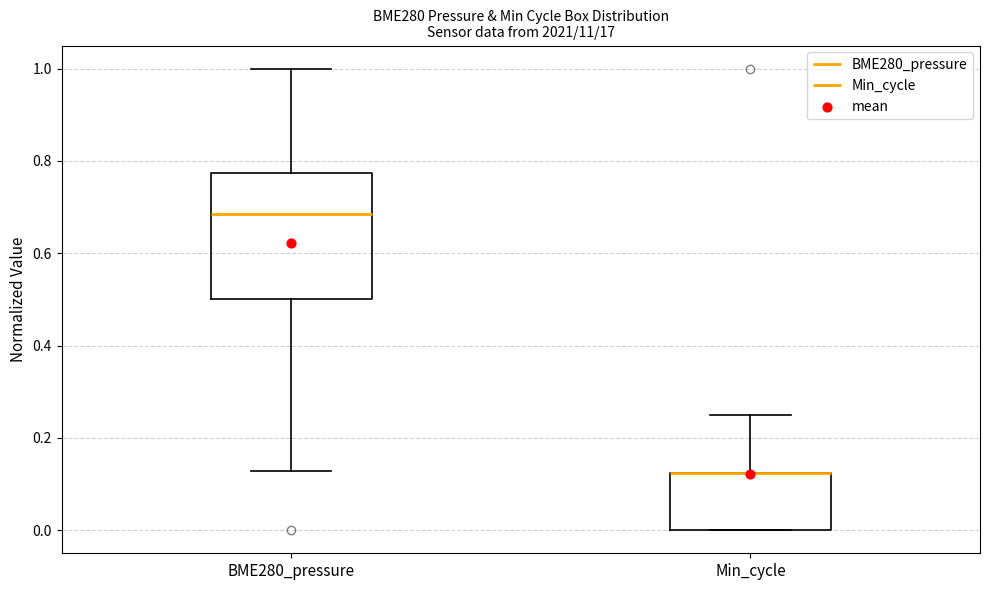

Reading left to right, transcribe this box plot: for each box, give where its median line is, the range the box spans, and where its two whiskers end, as read against the y-axis. The values are not printed on the chart, so give them approximately, as read against the axis.

BME280_pressure: median 0.68, box 0.50 to 0.78, whiskers 0.12 to 1.00
Min_cycle: median 0.12 (drawn on the box's upper edge), box 0.00 to 0.12, whiskers 0.00 to 0.26